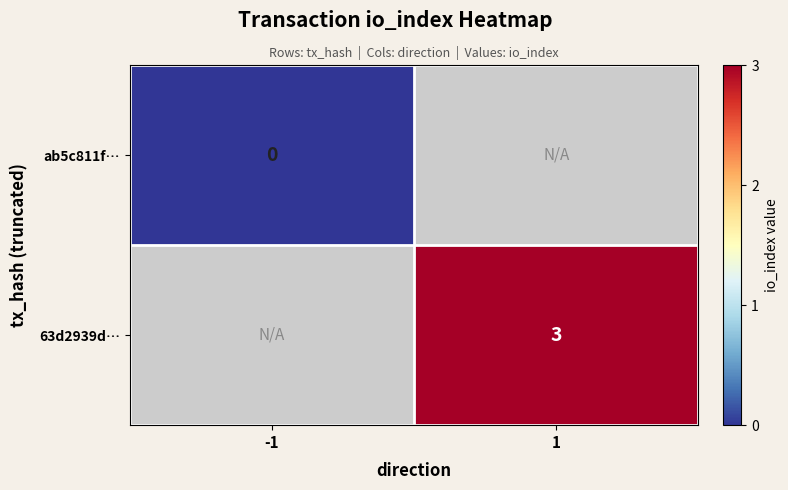

True or false: 63d2939d… has a value of 3 at 1.

True